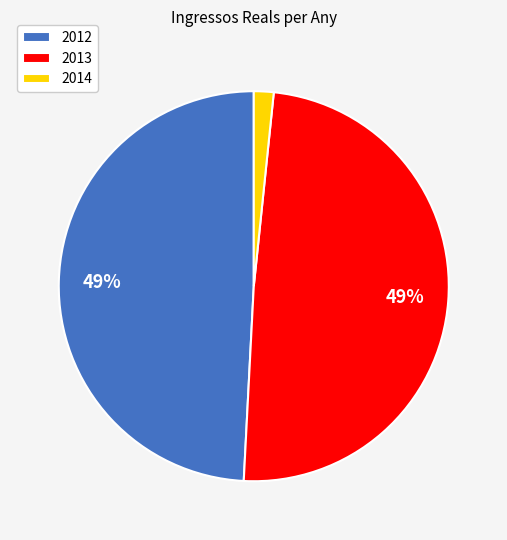

Does 2012 account for over 50% of the chart?

No